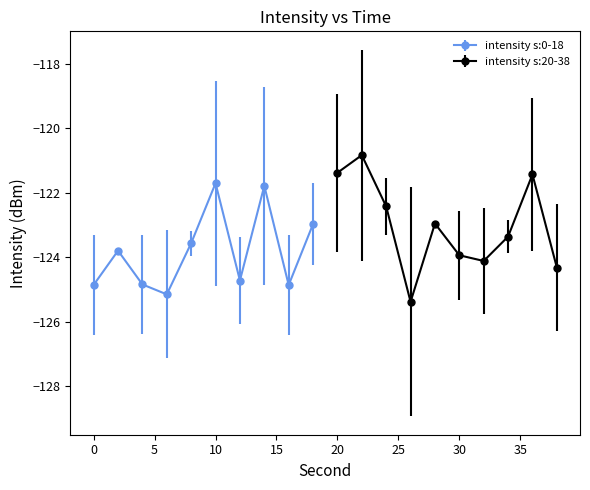

Which series has the largest range (max minus min)?

second